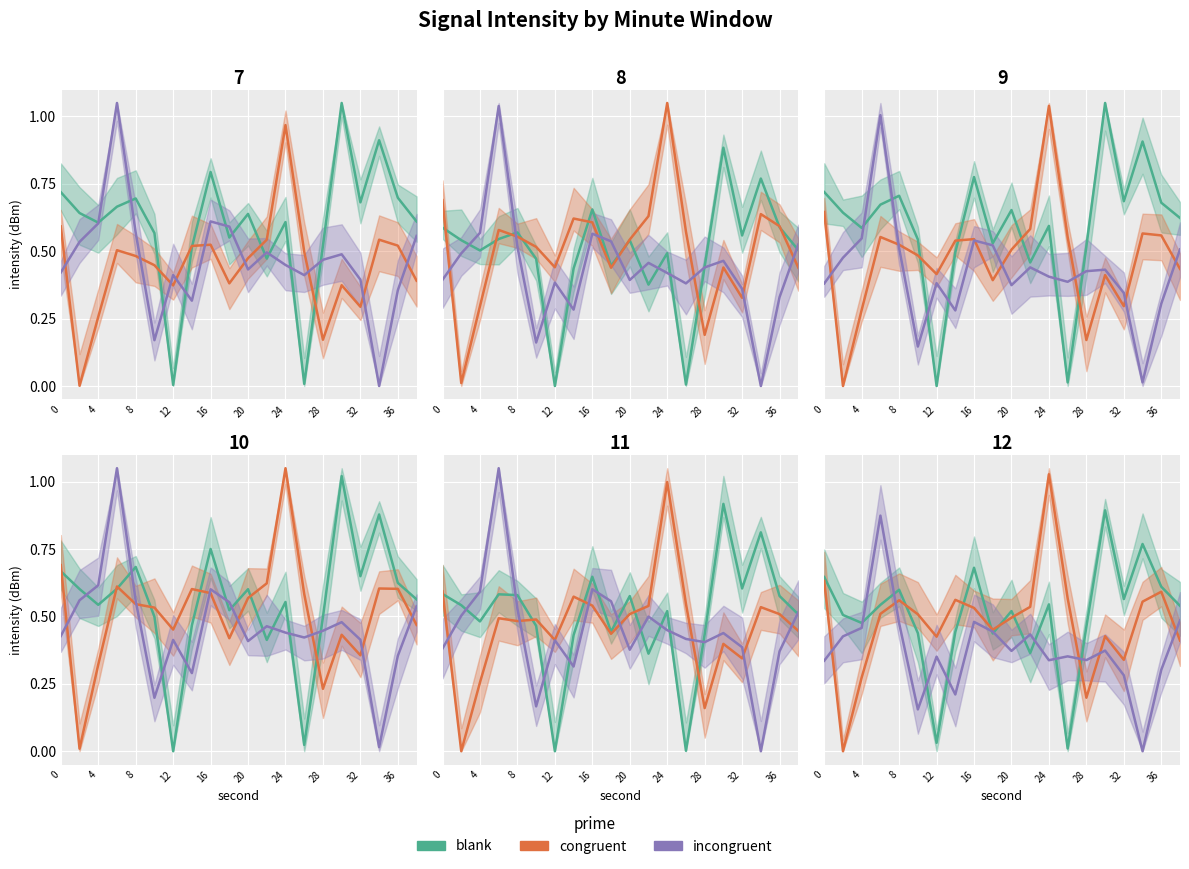

Which has a higher value, 17 or 19?

17